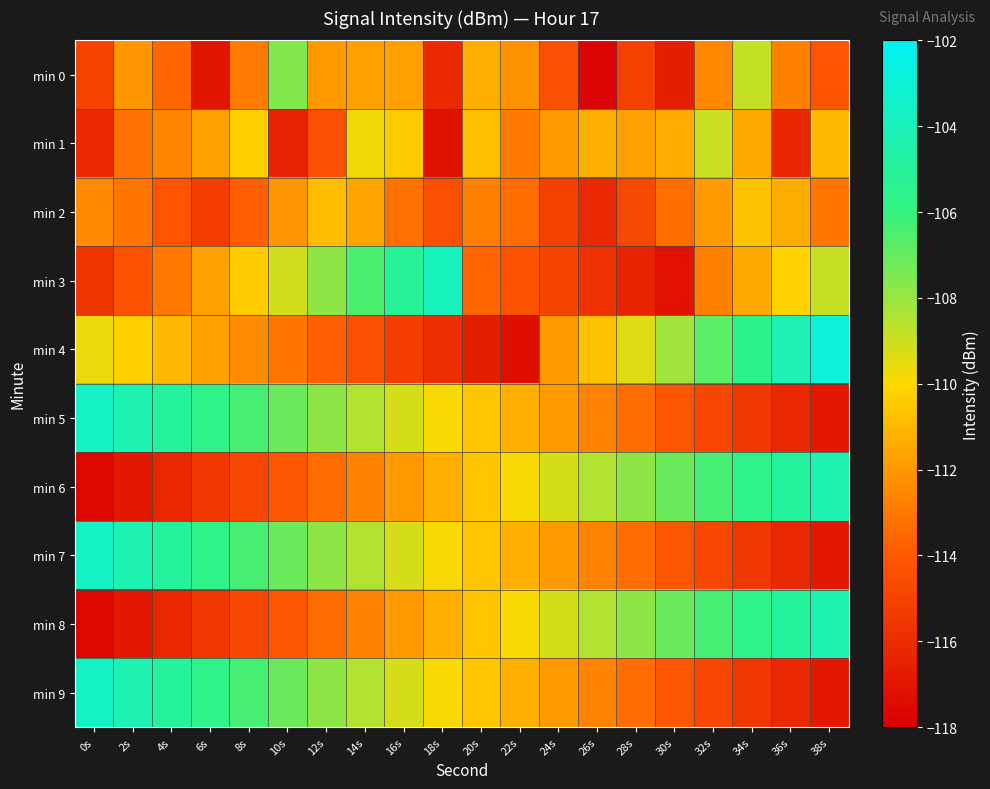

Count the number of data series in this chart.

10